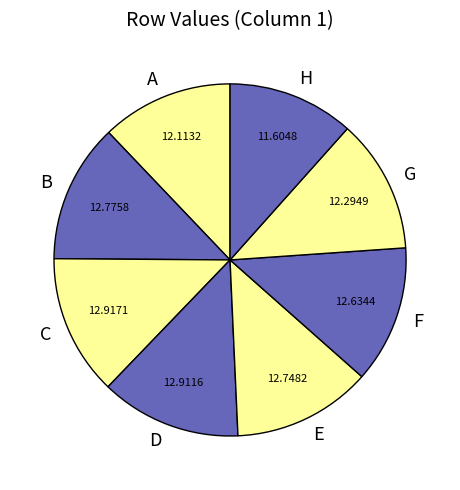

Does any single category account for the majority?

No